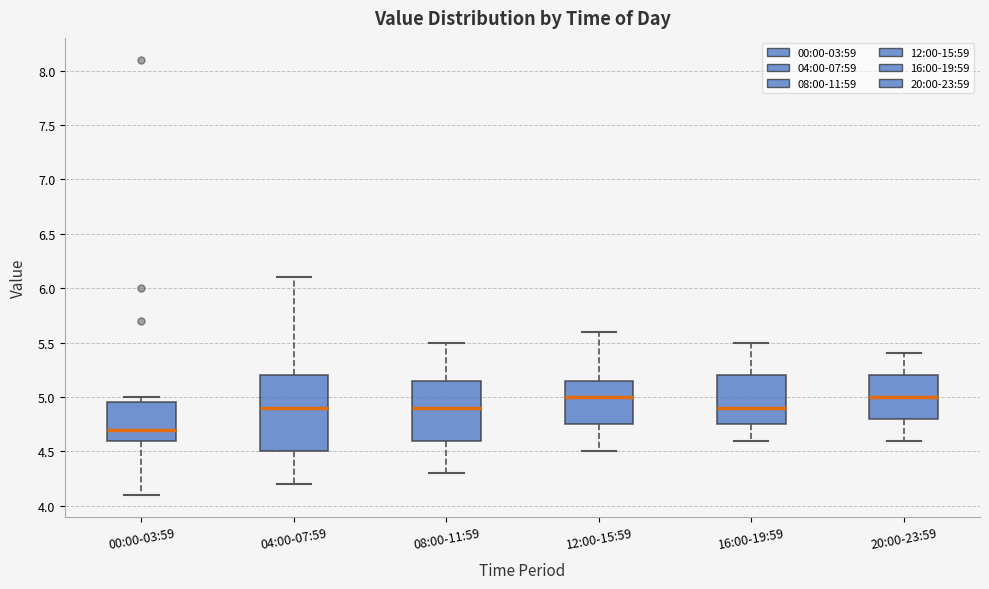

Where does the lower whisker of the box for 16:00-19:59 end on the y-axis? The values are not printed on the chart, so give them approximately, as read against the axis.

4.60